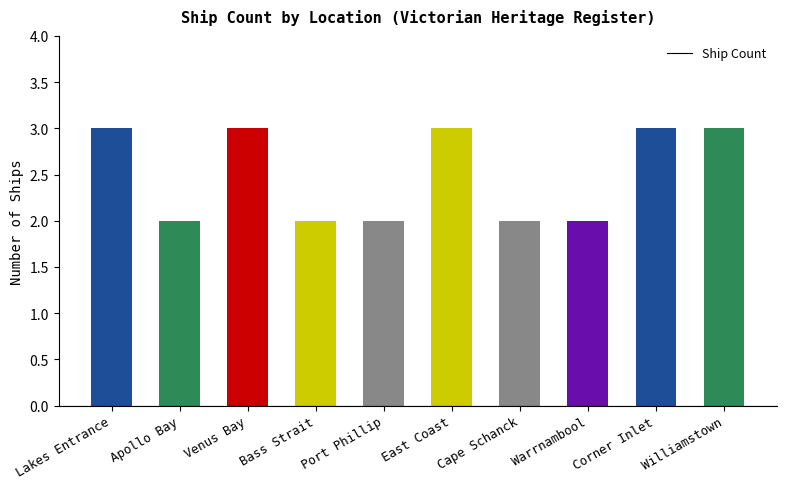

Reading right to left, what are all the values shown in this chart?

3	3	2	2	3	2	2	3	2	3